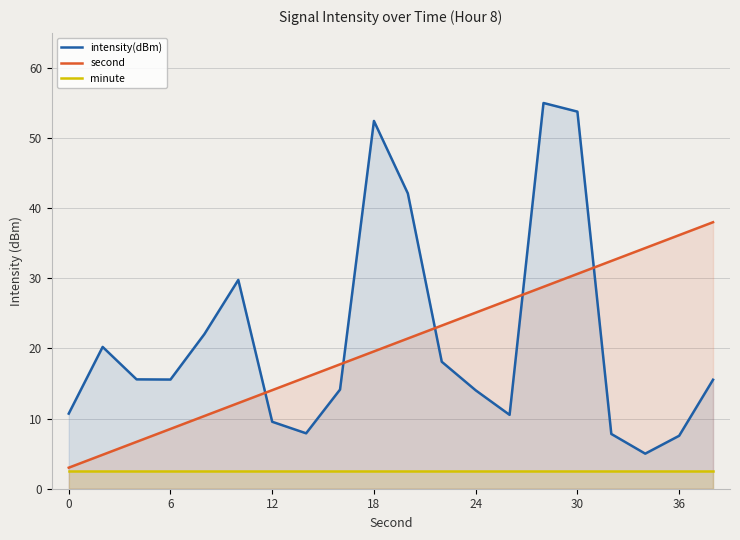

What is the greatest value displayed?

55.0